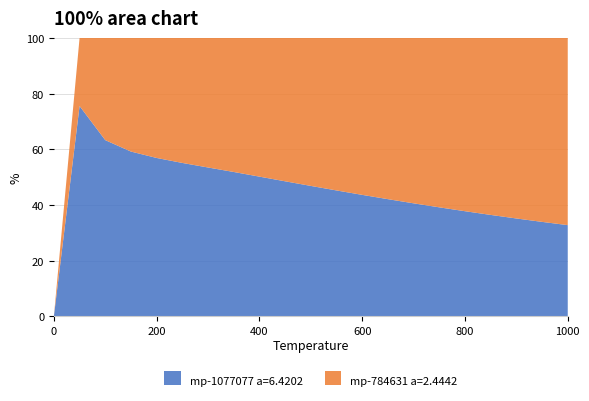

What is the total value across all series at 200?

100.0